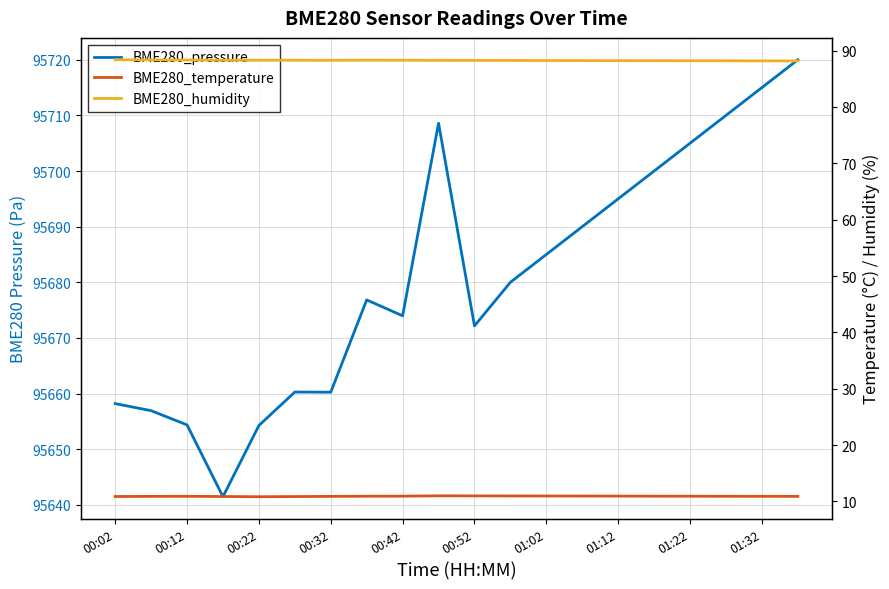

What is the difference between the second highest and minimum values in the BME280_pressure series?

73.6